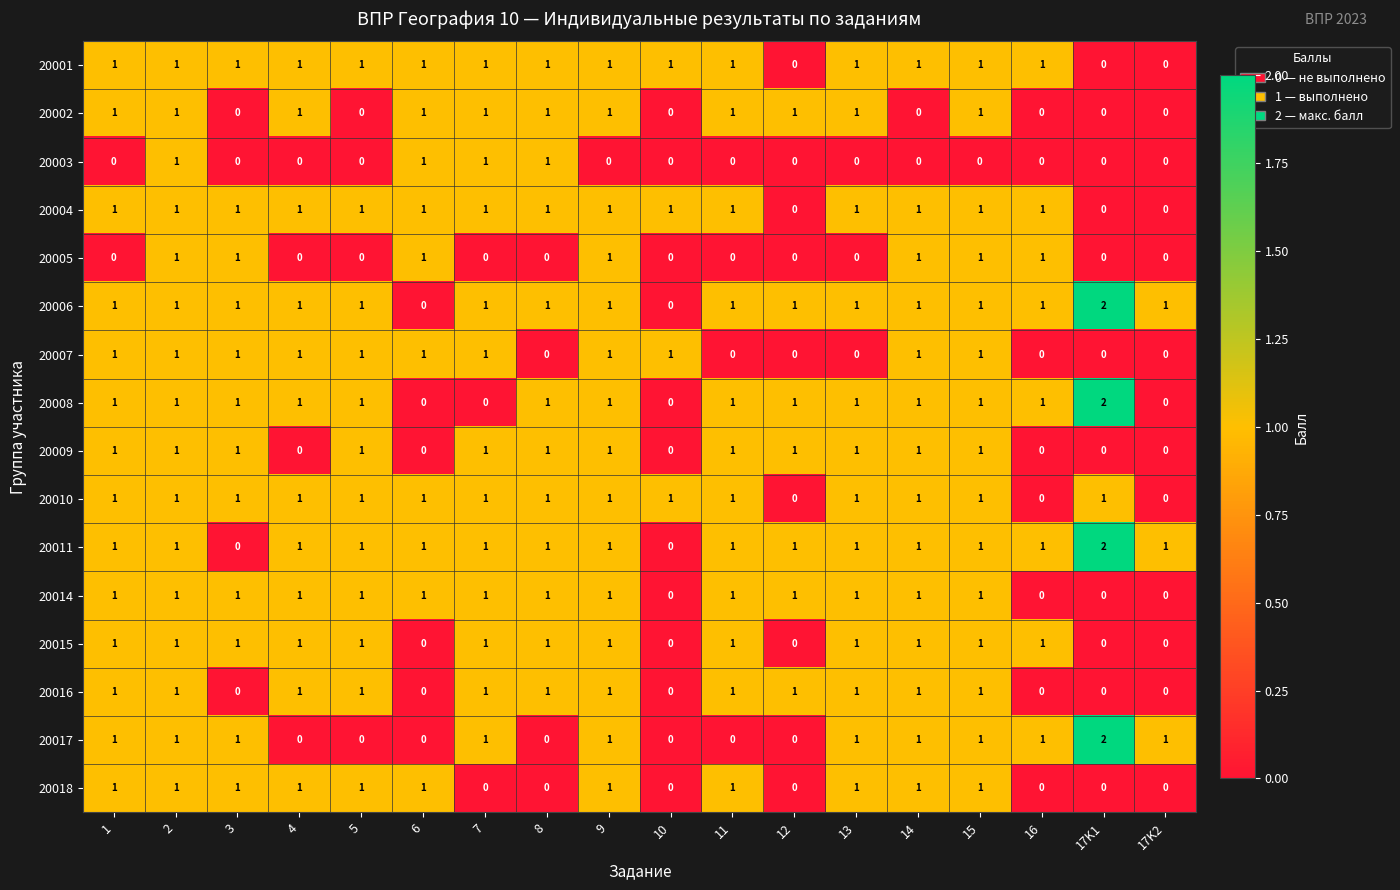

Count the 20002 values in the range 0 to 1.

18